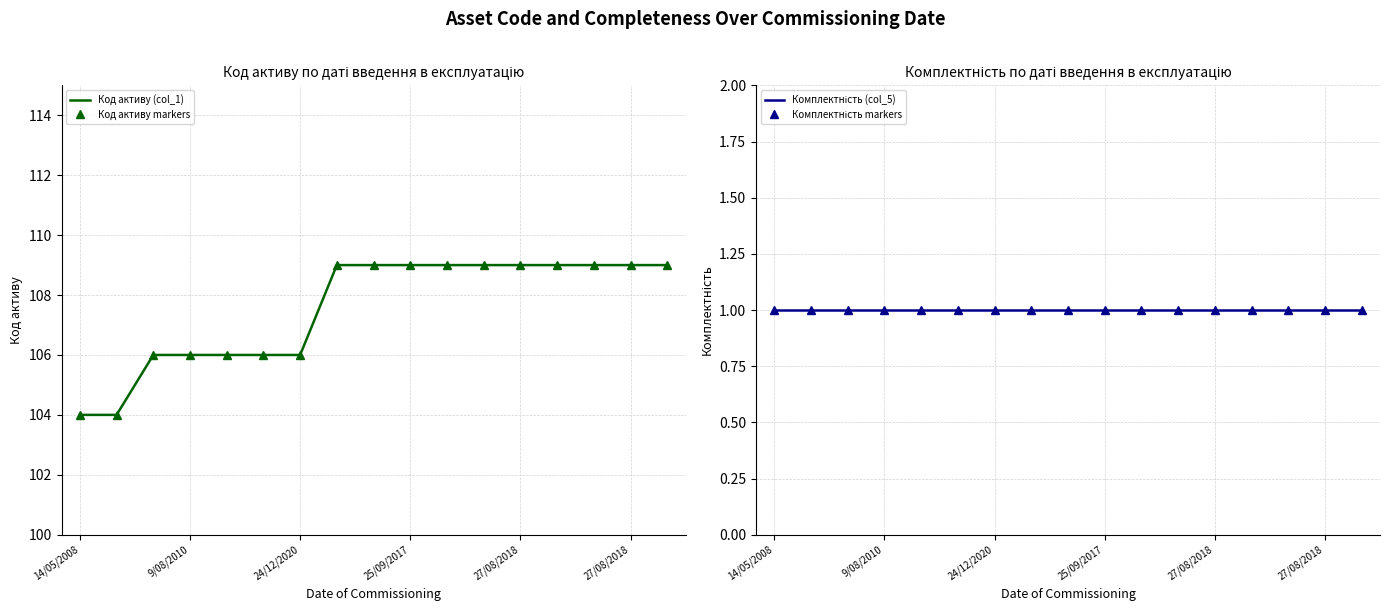

The value of Код активу (col_1) at 11 is 44. True or false?

False